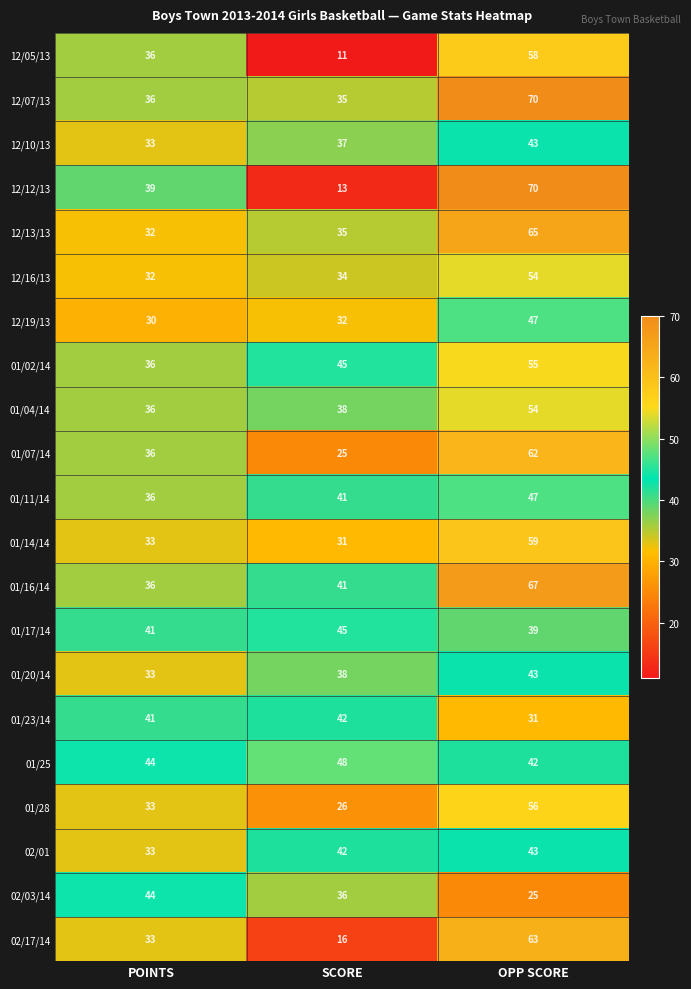

The 01/04/14 series shows 38 at SCORE. True or false?

True